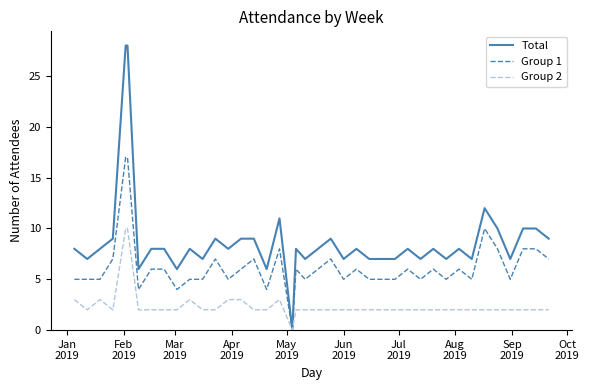

How many lines are shown in the chart?

3